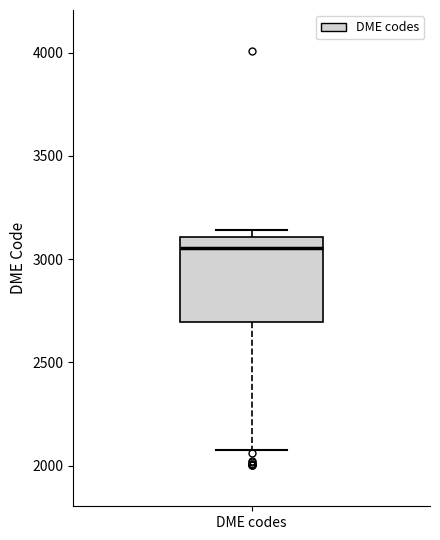

Transcribe this box plot: give where the median line is, the range the box spans, and where the two whiskers end, as read against the y-axis. The values are not printed on the chart, so give them approximately, as read against the axis.

median 3050, box 2700 to 3100, whiskers 2050 to 3150